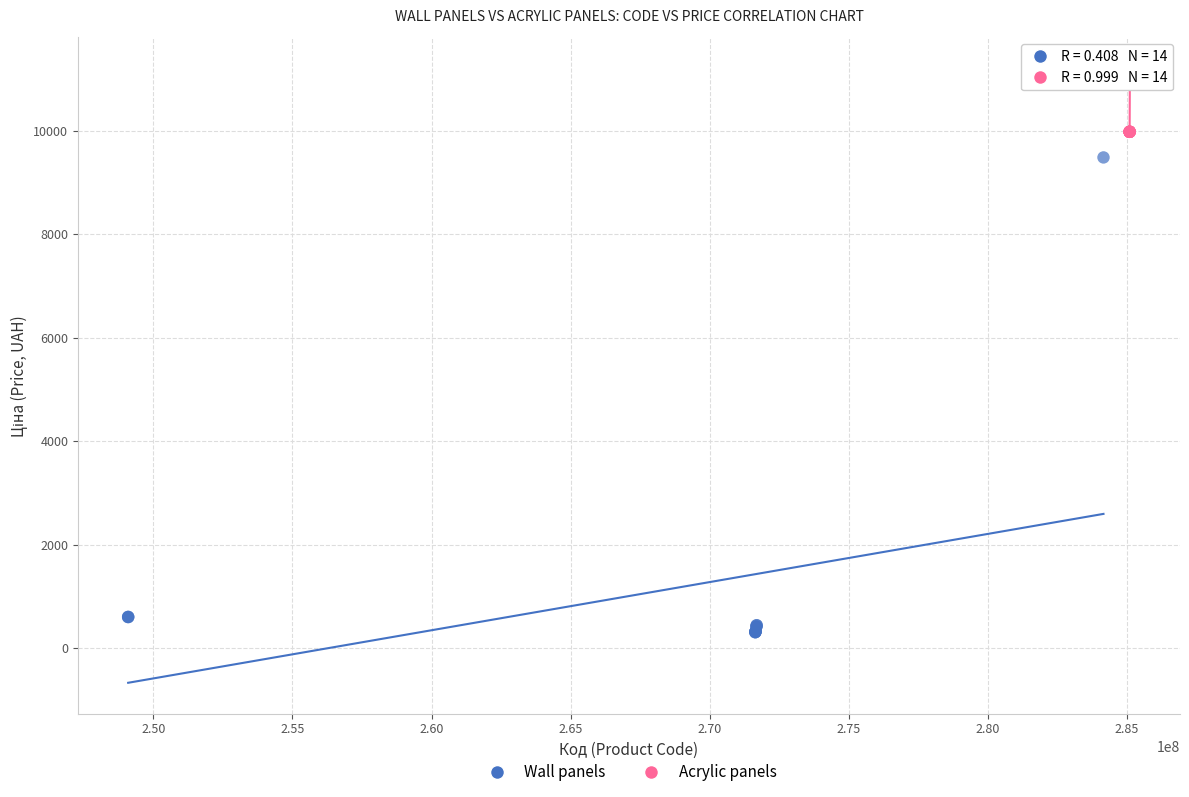

Which series has the largest Y range (max minus min)?

Wall panels